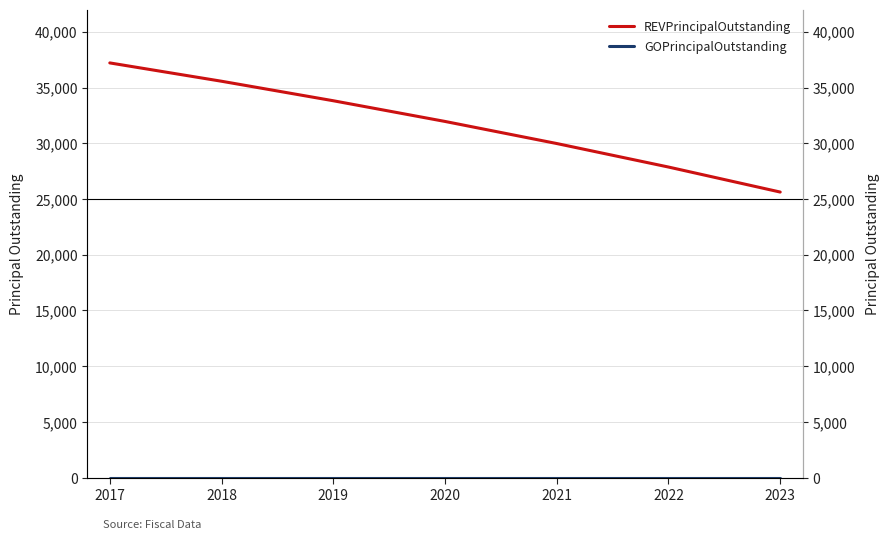

How many lines are shown in the chart?

2